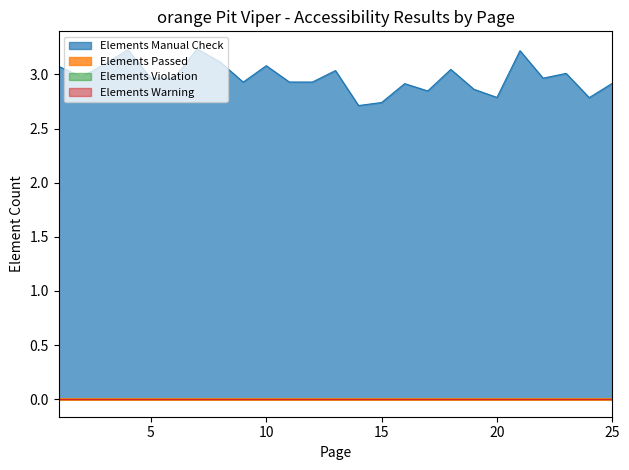

Reading left to right, what are all the values shown in this chart?

Elements Manual Check: 1=3	2=3	3=3	4=3	5=3	6=3	7=3	8=3	9=3	10=3	11=3	12=3	13=3	14=3	15=3	16=3	17=3	18=3	19=3	20=3	21=3	22=3	23=3	24=3	25=3
Elements Passed: 1=0	2=0	3=0	4=0	5=0	6=0	7=0	8=0	9=0	10=0	11=0	12=0	13=0	14=0	15=0	16=0	17=0	18=0	19=0	20=0	21=0	22=0	23=0	24=0	25=0
Elements Violation: 1=0	2=0	3=0	4=0	5=0	6=0	7=0	8=0	9=0	10=0	11=0	12=0	13=0	14=0	15=0	16=0	17=0	18=0	19=0	20=0	21=0	22=0	23=0	24=0	25=0
Elements Warning: 1=0	2=0	3=0	4=0	5=0	6=0	7=0	8=0	9=0	10=0	11=0	12=0	13=0	14=0	15=0	16=0	17=0	18=0	19=0	20=0	21=0	22=0	23=0	24=0	25=0